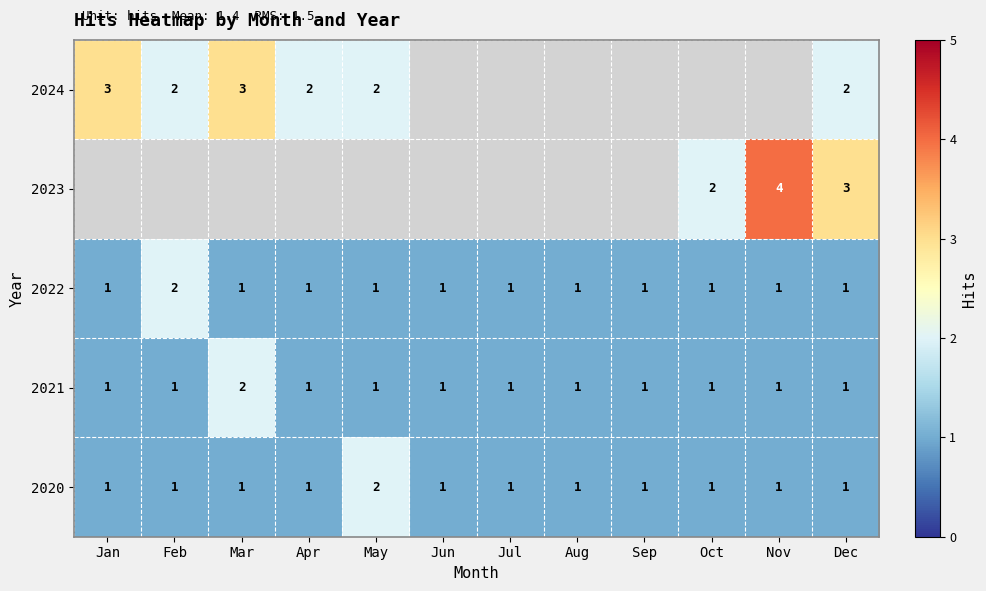

What is the sum of the 2022 values at Apr and Feb?

3